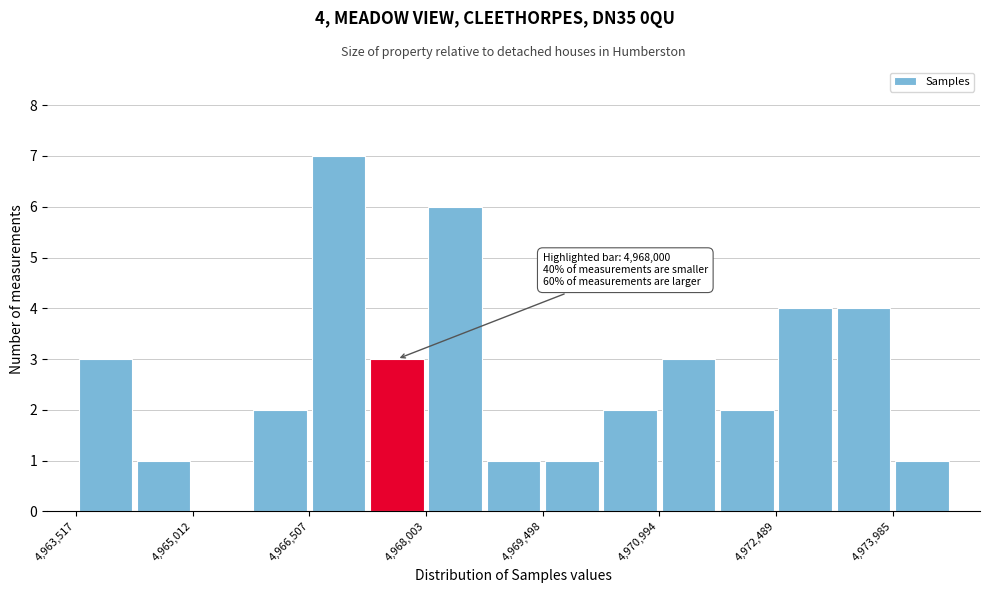

Read against the x-axis, roughly where is the centre of the tallest bar?

4966800